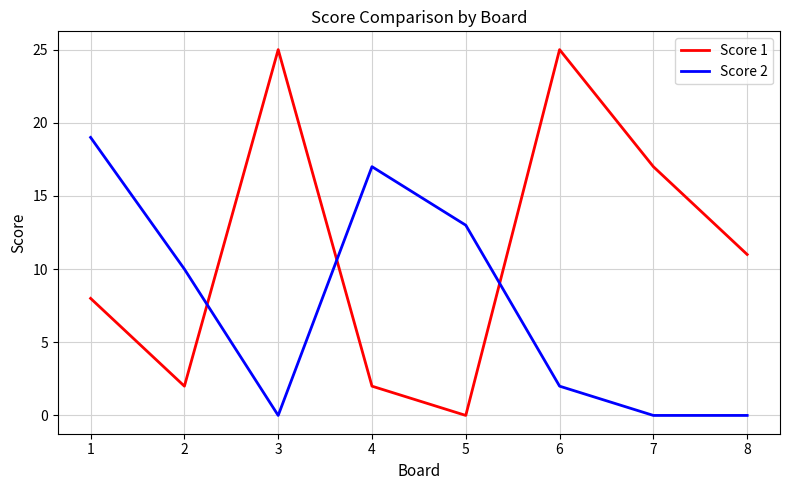

Which series has the widest spread of values?

Score 1